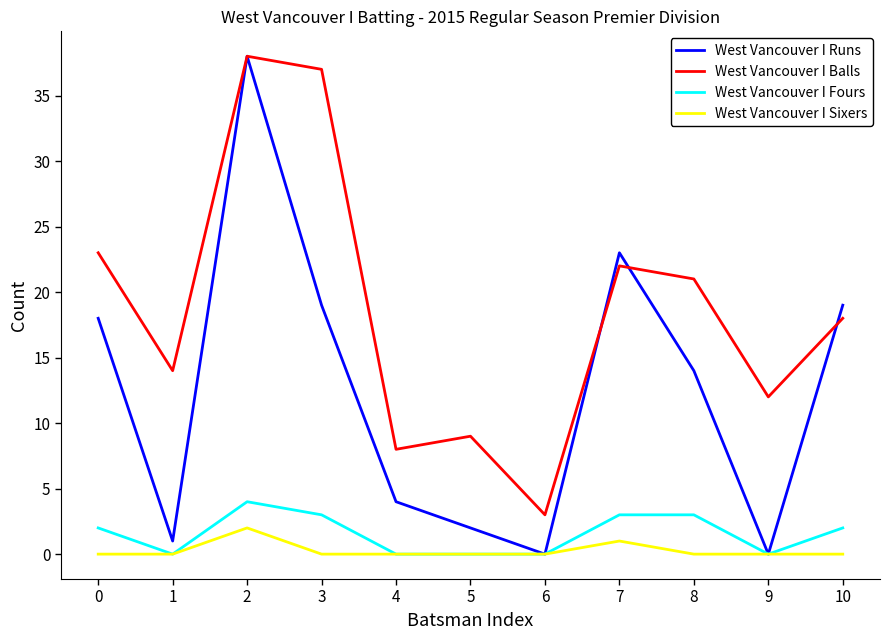

True or false: West Vancouver I Runs has a value of 1 at 1.

True